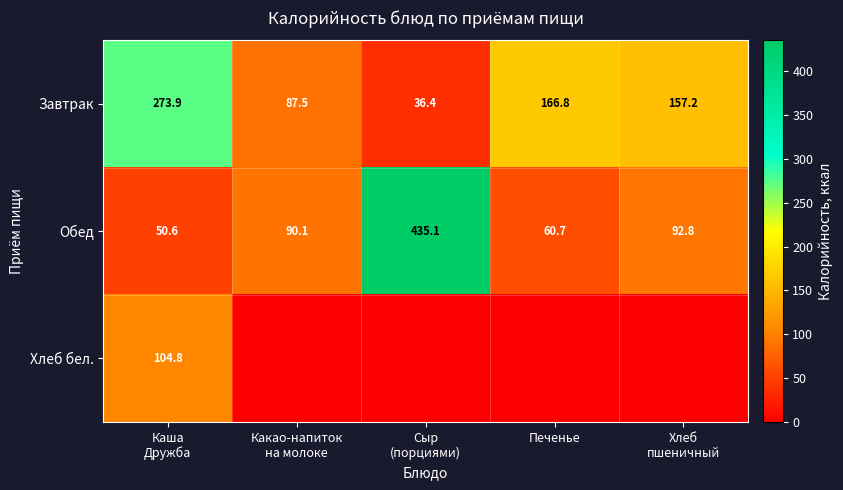

True or false: Обед has a value of 104.3 at Печенье.

False